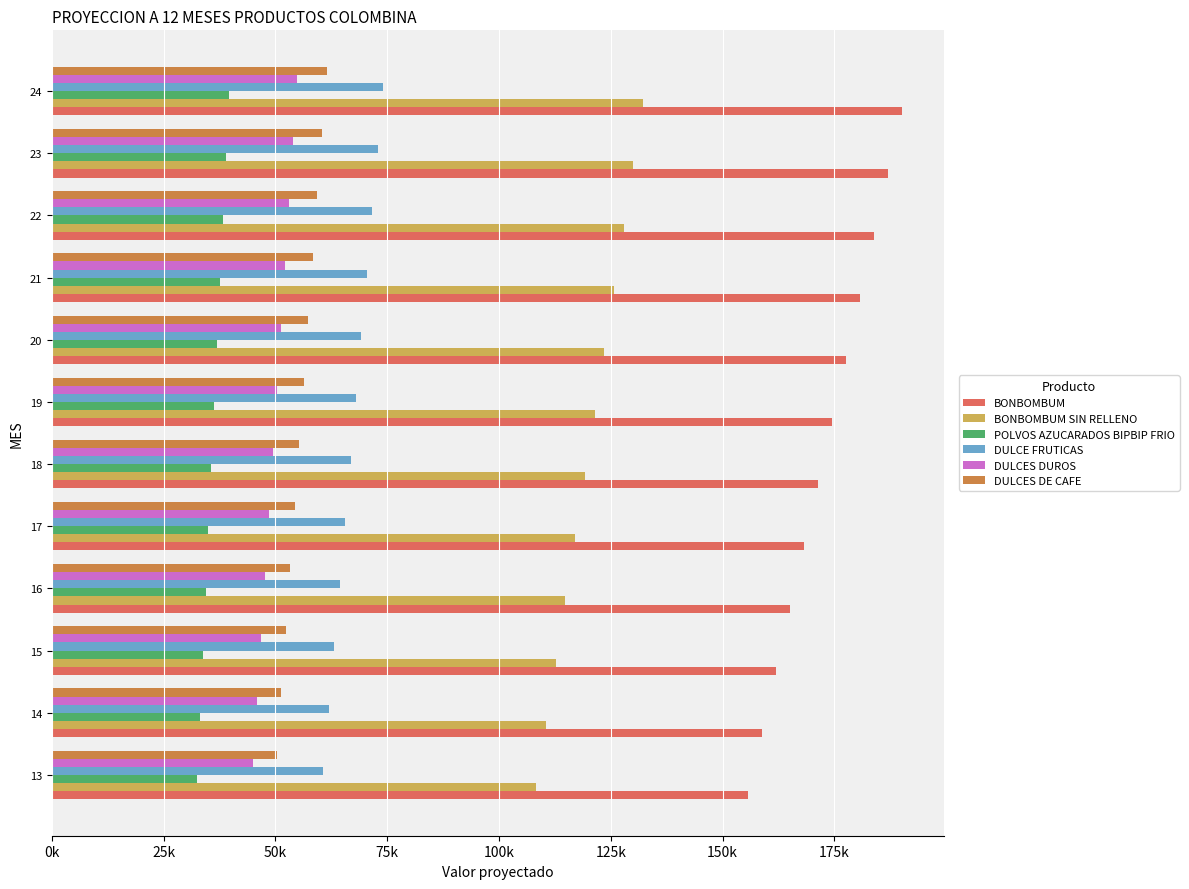

What is the sum of all DULCES DE CAFE values?

670459.0